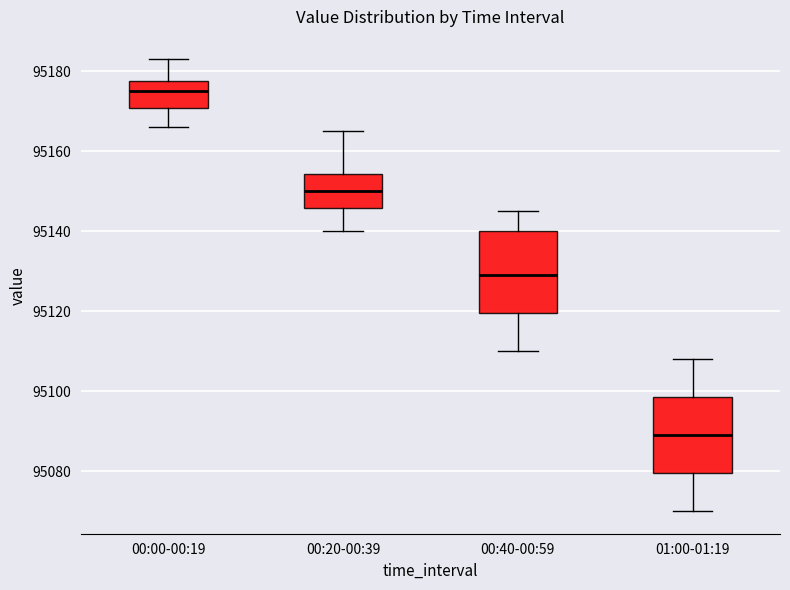

Reading left to right, read every box against the y-axis: the position of its median line, the range the box covers, and the ends of its whiskers. The values are not printed on the chart, so give them approximately, as read against the axis.

00:00-00:19: median 95176, box 95170 to 95178, whiskers 95166 to 95184
00:20-00:39: median 95150, box 95146 to 95154, whiskers 95140 to 95166
00:40-00:59: median 95130, box 95120 to 95140, whiskers 95110 to 95146
01:00-01:19: median 95090, box 95080 to 95098, whiskers 95070 to 95108